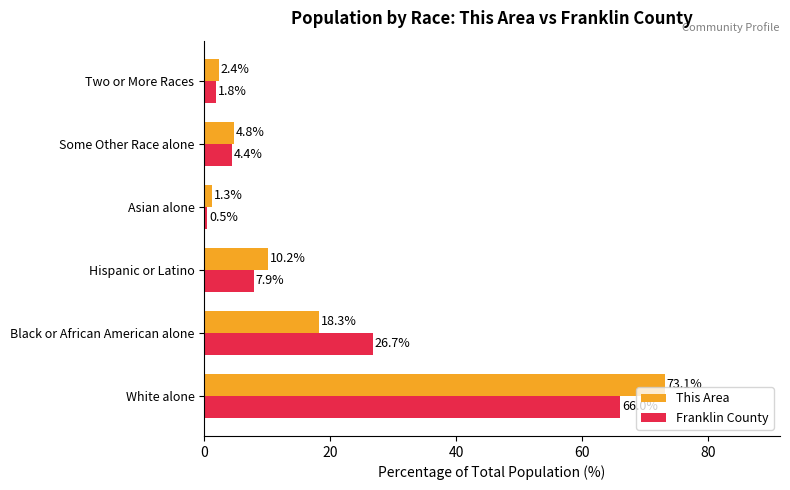

List the series in order of their peak value, lowest first.

Franklin County, This Area